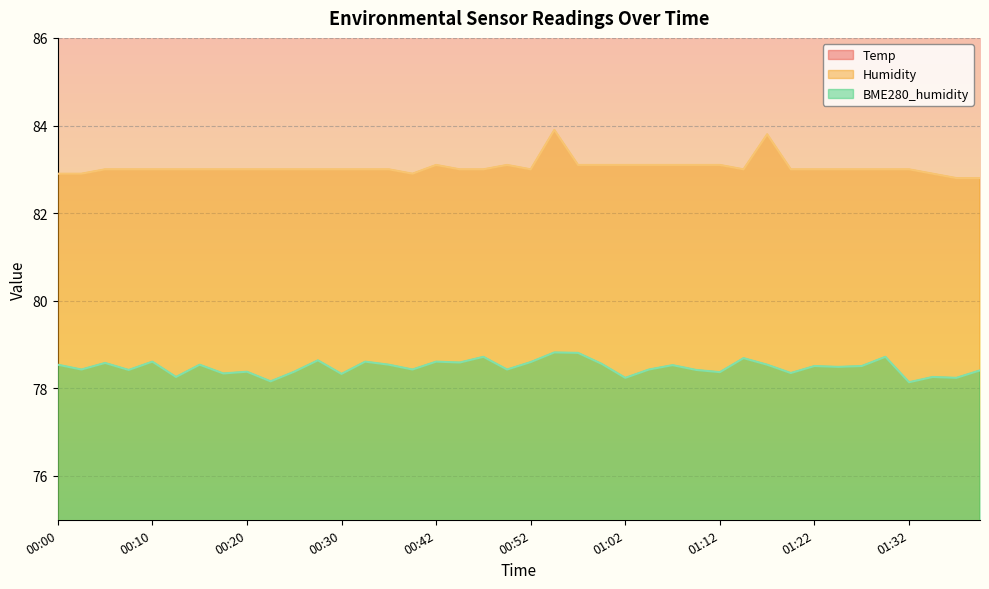

What is the average value of the Humidity series?

83.0